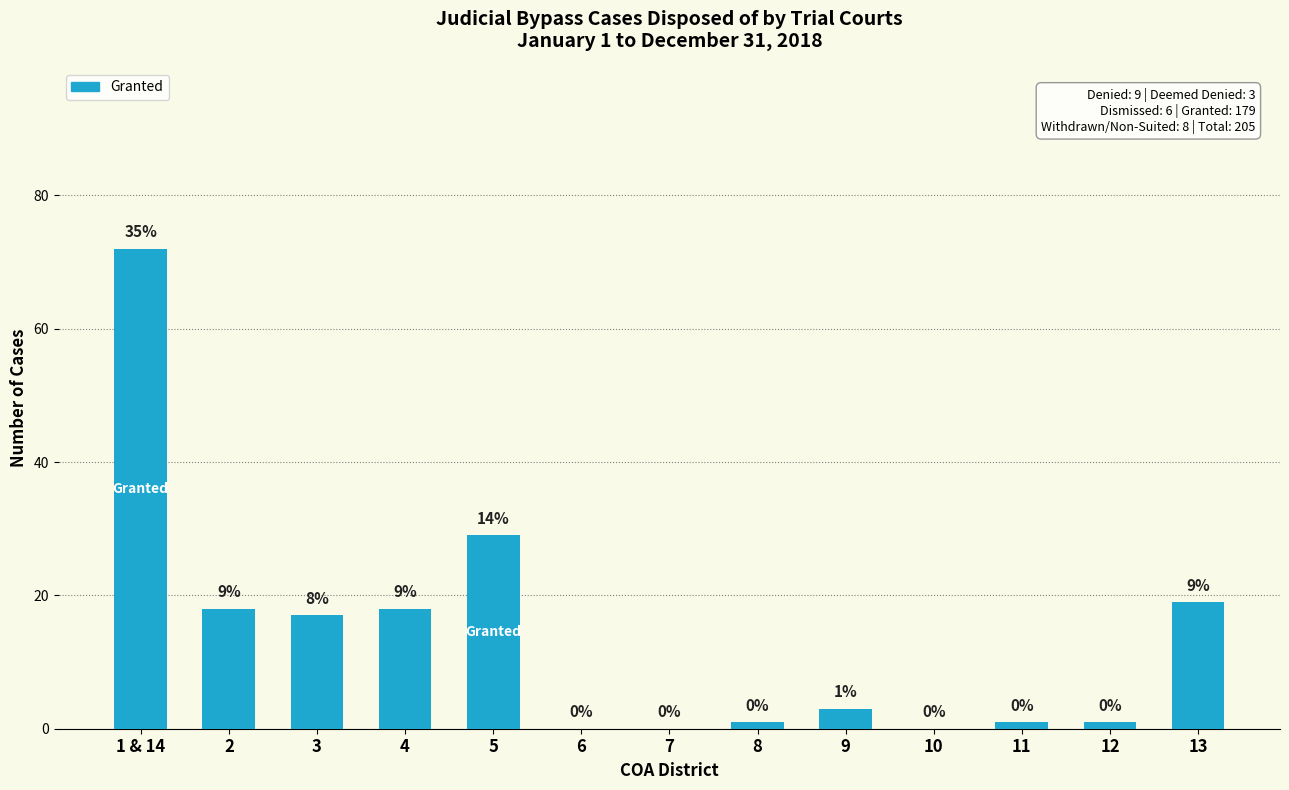

What is the sum of the values at 11 and 1 & 14?

73